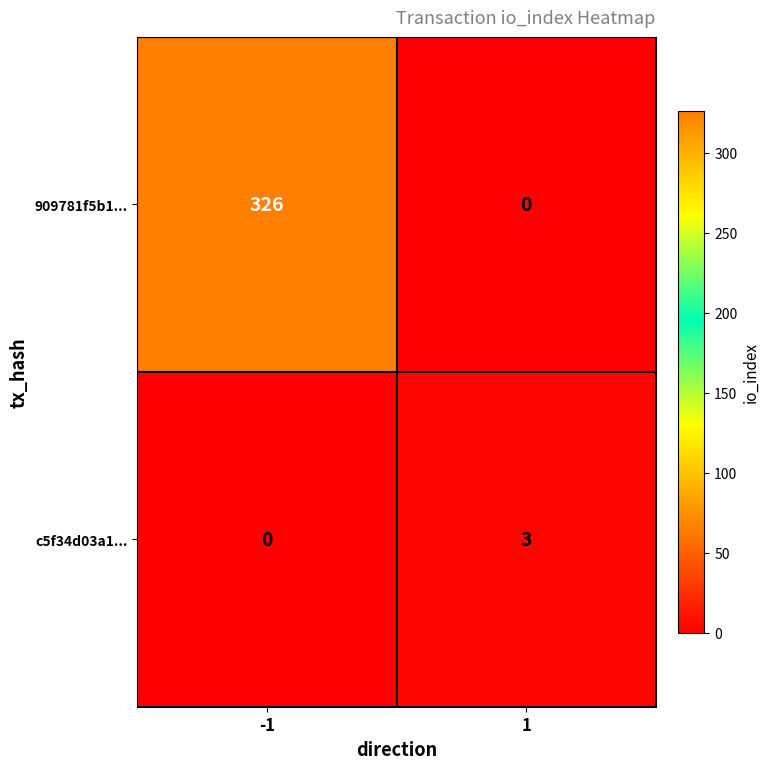

What is the difference between the maximum and minimum values in the 909781f5b1... series?

326